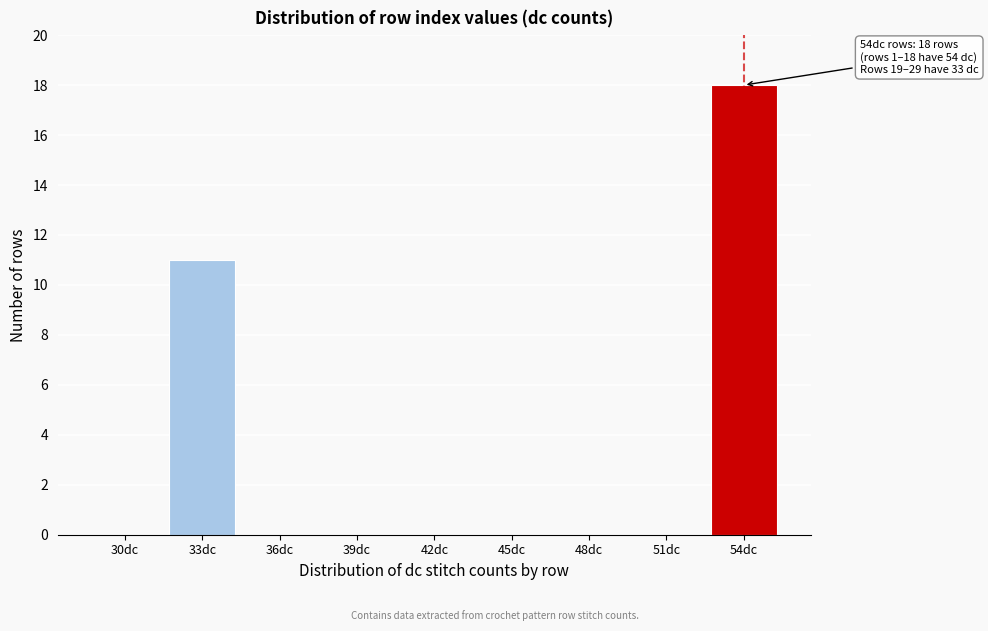

Reading left to right, extract all data points from this chart.

30dc=0	33dc=11	36dc=0	39dc=0	42dc=0	45dc=0	48dc=0	51dc=0	54dc=18